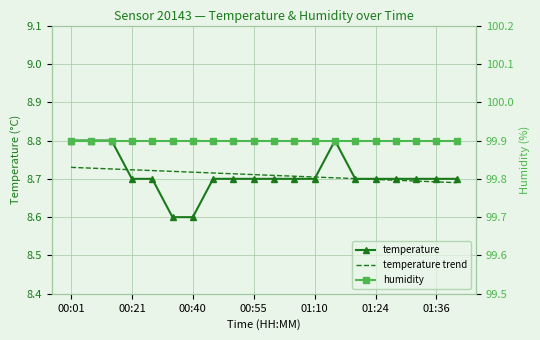

Reading right to left, list all the values displayed in this chart.

temperature: 8.7	8.7	8.7	8.7	8.7	8.7	8.8	8.7	8.7	8.7	8.7	8.7	8.7	8.6	8.6	8.7	8.7	8.8	8.8	8.8
temperature trend: 8.7	8.7	8.7	8.7	8.7	8.7	8.7	8.7	8.7	8.7	8.7	8.7	8.7	8.7	8.7	8.7	8.7	8.7	8.7	8.7
humidity: 99.9	99.9	99.9	99.9	99.9	99.9	99.9	99.9	99.9	99.9	99.9	99.9	99.9	99.9	99.9	99.9	99.9	99.9	99.9	99.9